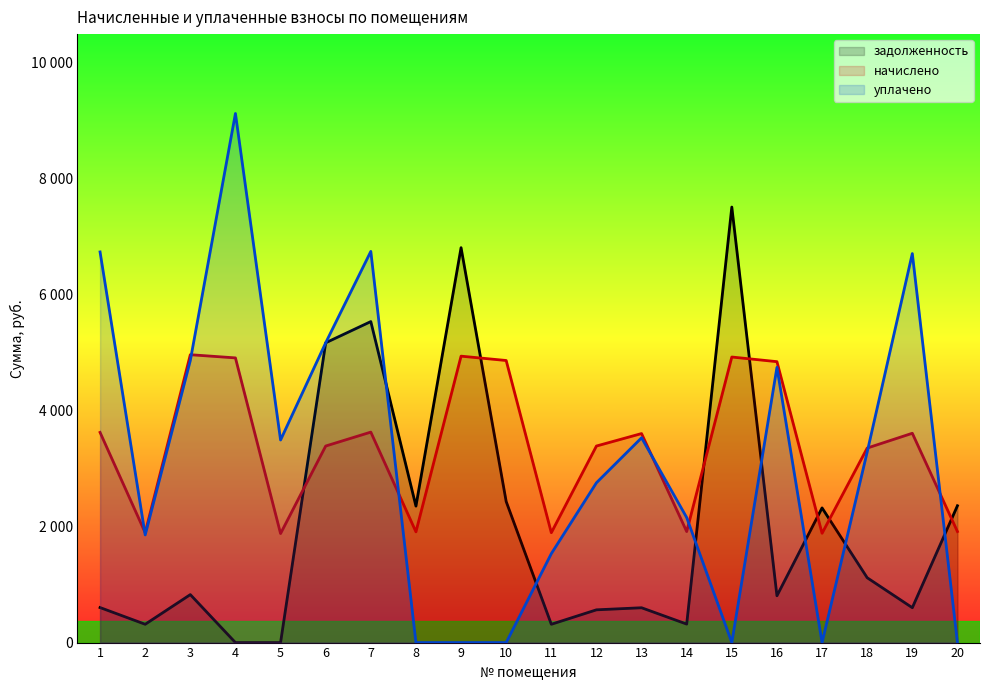

What is the average value of the задолженность series?

2027.9